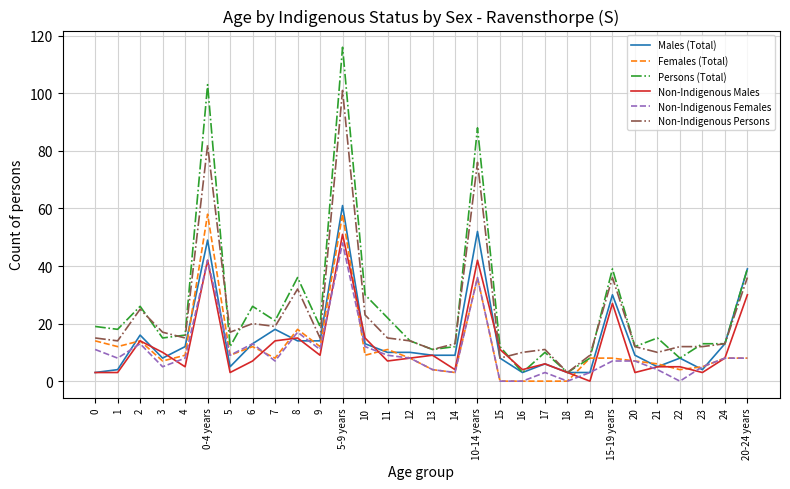

Is it true that Non-Indigenous Females equals 4 at 21?

True